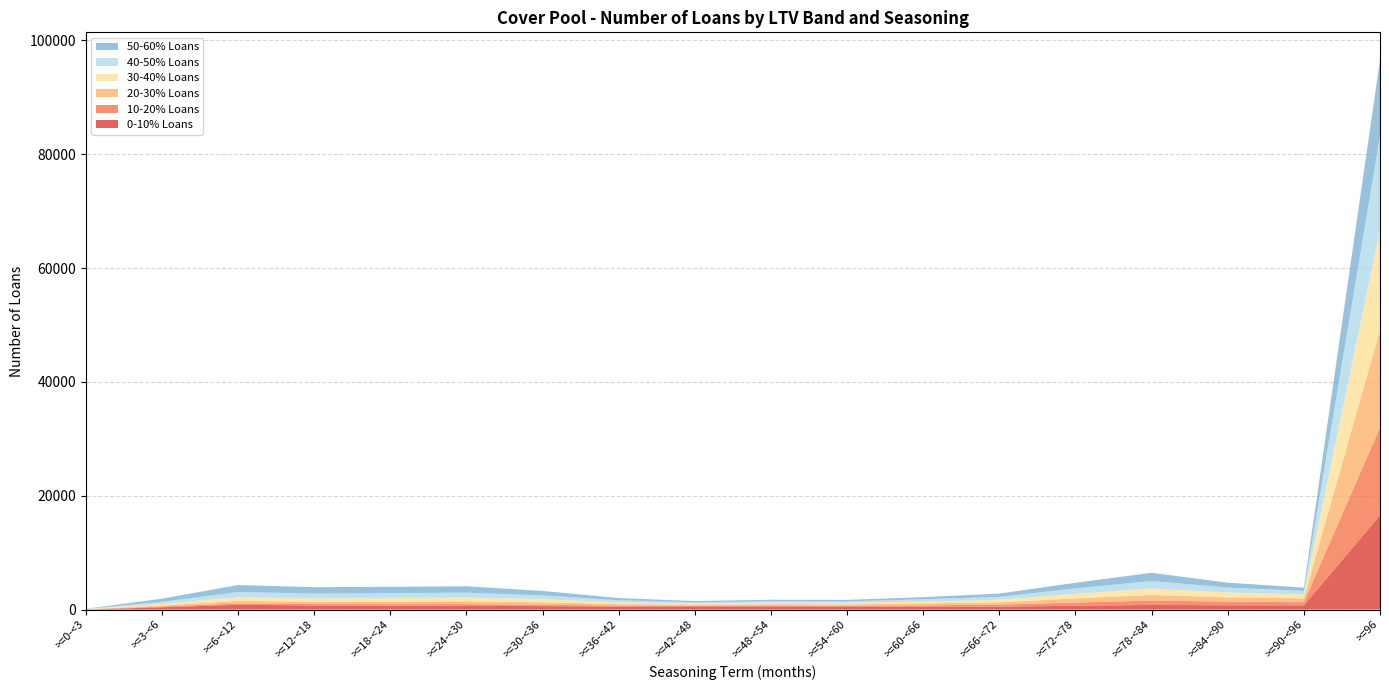

Reading left to right, list all the values displayed in this chart.

0-10% Loans: 0	408	838	727	694	659	598	530	554	543	506	493	509	678	808	762	738	16549
10-20% Loans: 29	131	242	242	260	303	237	189	142	176	187	250	372	551	784	633	562	15422
20-30% Loans: 44	176	444	394	425	506	445	236	177	230	224	337	386	739	980	751	670	17160
30-40% Loans: 25	280	629	603	635	648	533	320	204	260	264	344	453	798	1130	842	680	17613
40-50% Loans: 24	366	940	858	878	863	682	365	203	257	268	387	510	964	1321	879	626	16382
50-60% Loans: 19	551	1223	1108	1110	1114	773	383	217	260	253	373	581	976	1444	854	578	13453